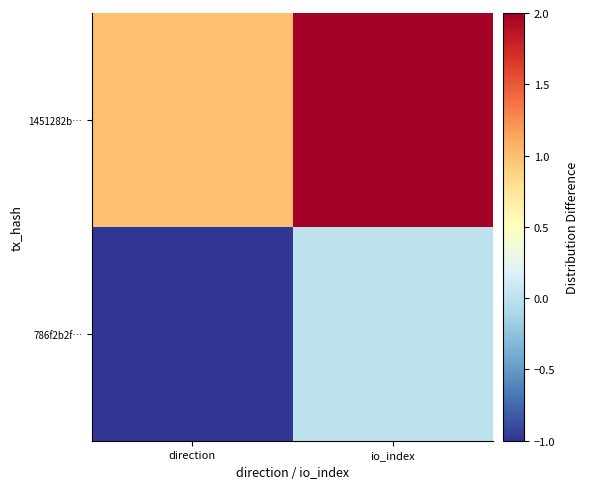

Reading right to left, list all the values displayed in this chart.

786f2b2f…: io_index=0	direction=-1
1451282b…: io_index=2	direction=1